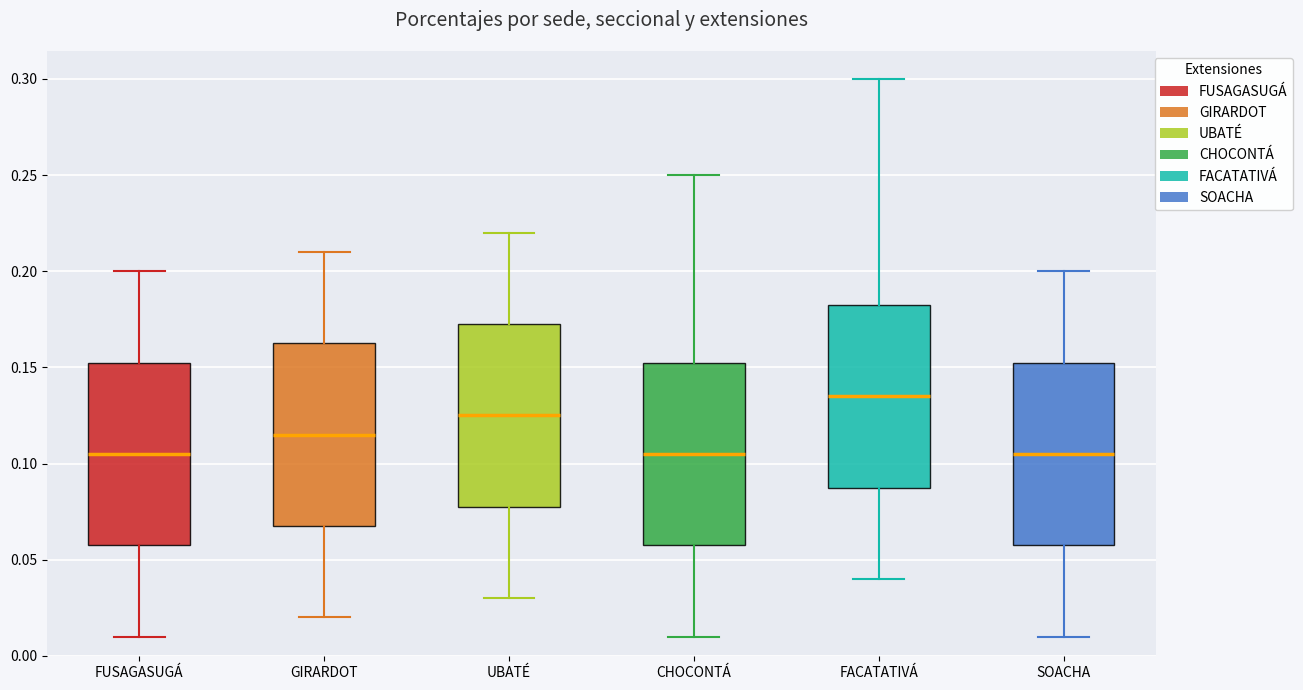

Where is the lower edge of the box for SOACHA on the y-axis? The values are not printed on the chart, so give them approximately, as read against the axis.

0.060